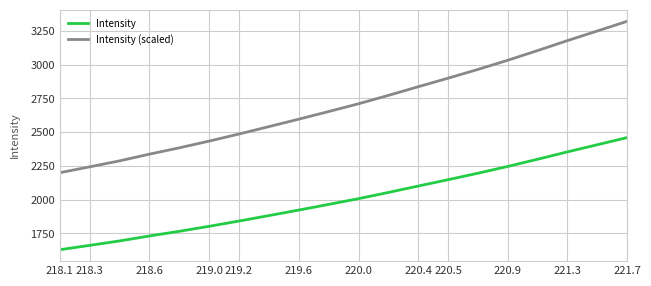

What is the minimum value for Intensity (scaled)?

2199.7